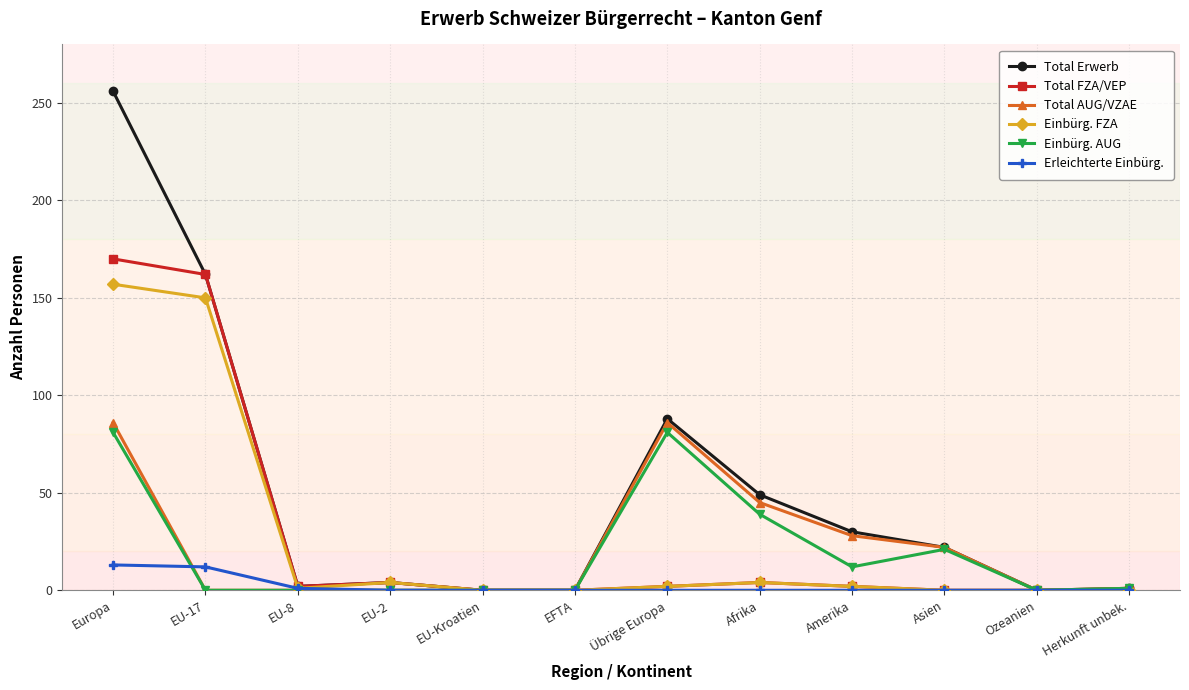

Which series has the widest spread of values?

Total Erwerb